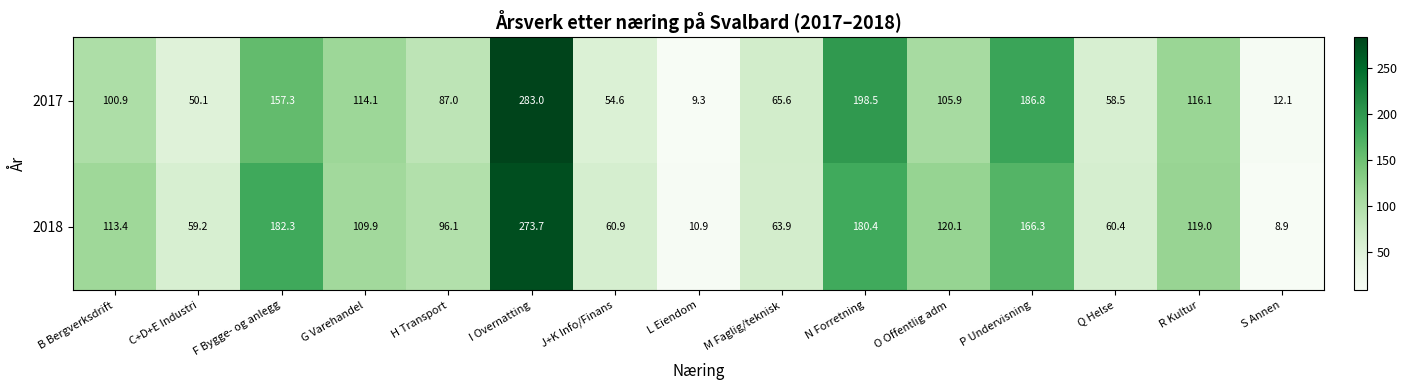

Which series has the largest total across all categories?

2018